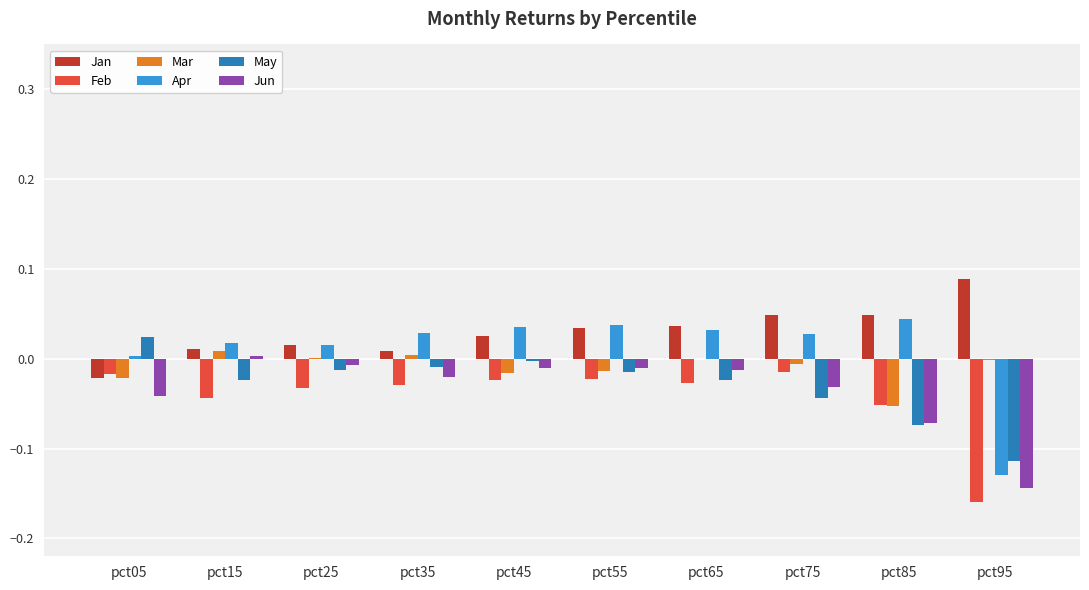

How many data points does each series have?

10